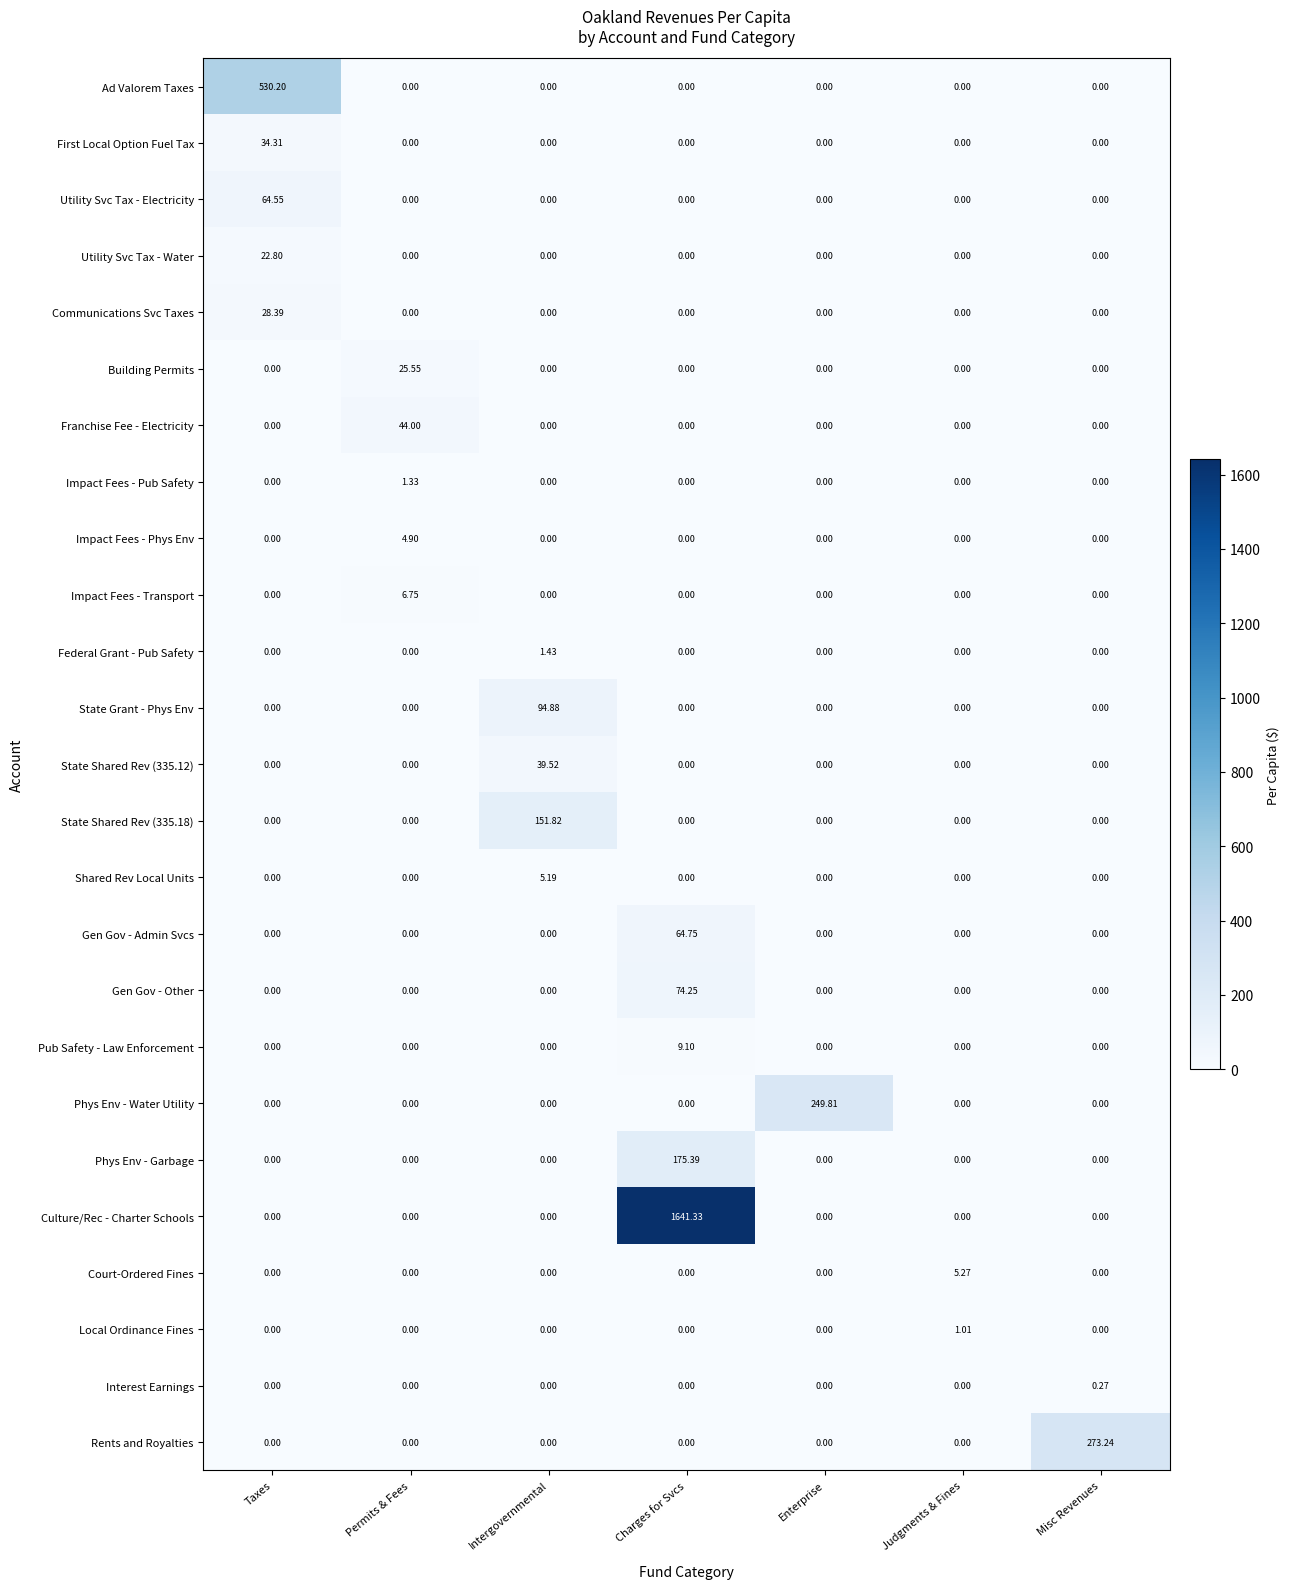

Which series changed the most between Charges for Svcs and Enterprise?

Culture/Rec - Charter Schools